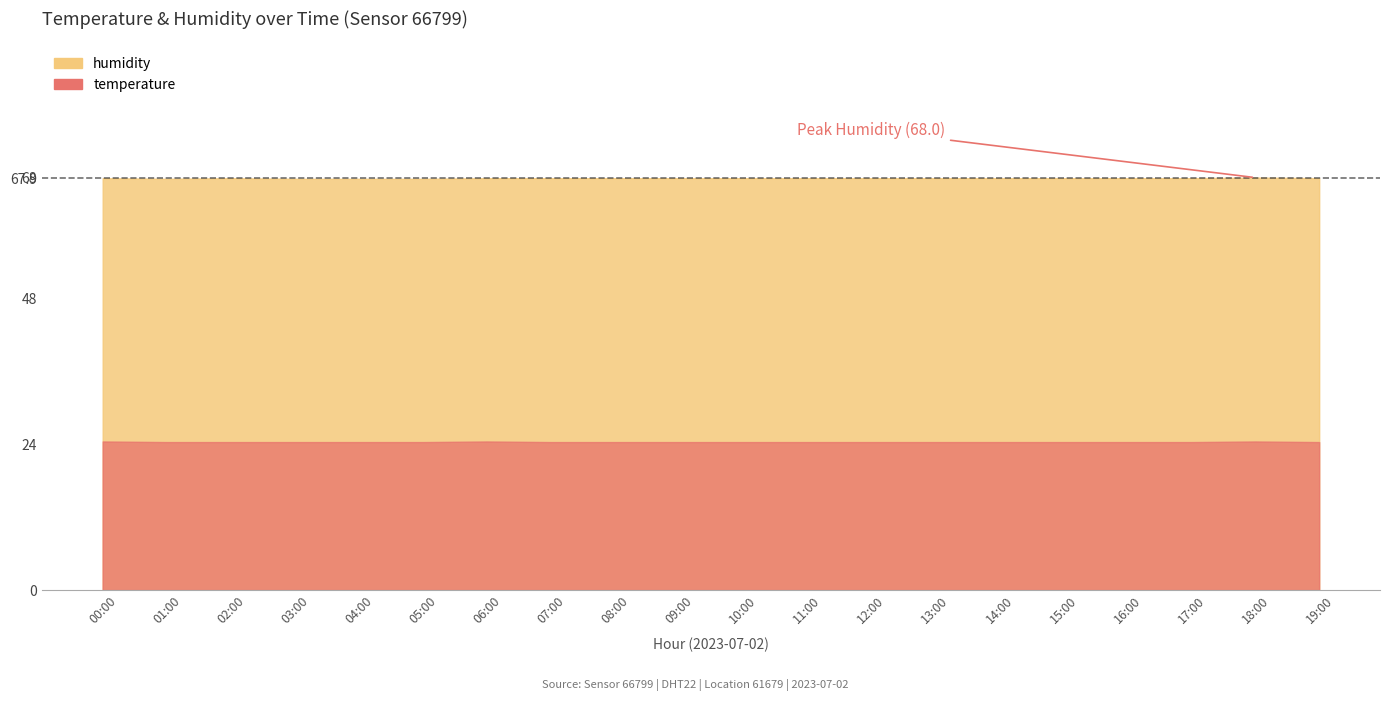

True or false: temperature and humidity cross at least once.

False